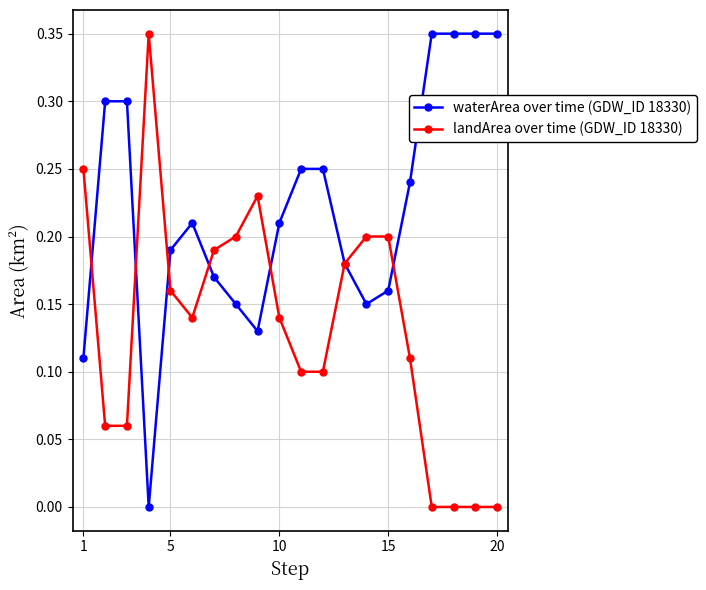

Rank the series by their average value, from lowest to highest.

landArea over time (GDW_ID 18330), waterArea over time (GDW_ID 18330)